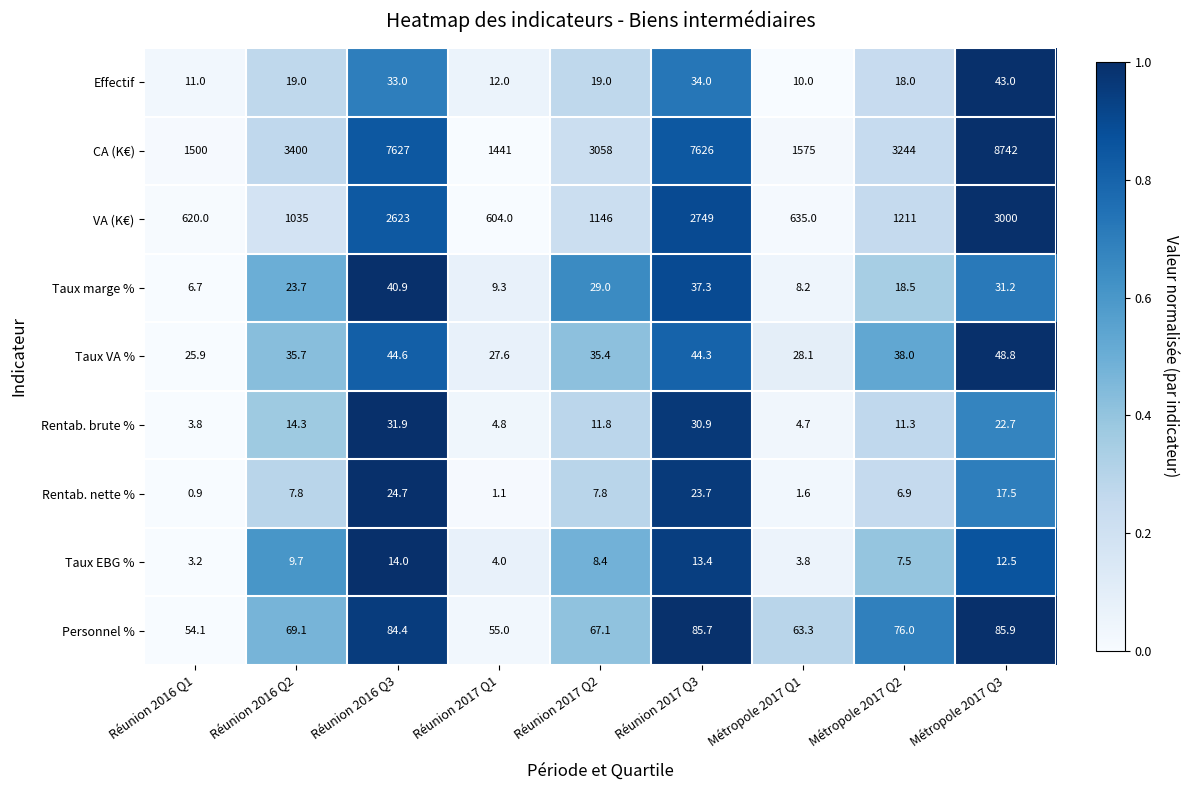

How many data points in Rentab. brute % are above 11?

6